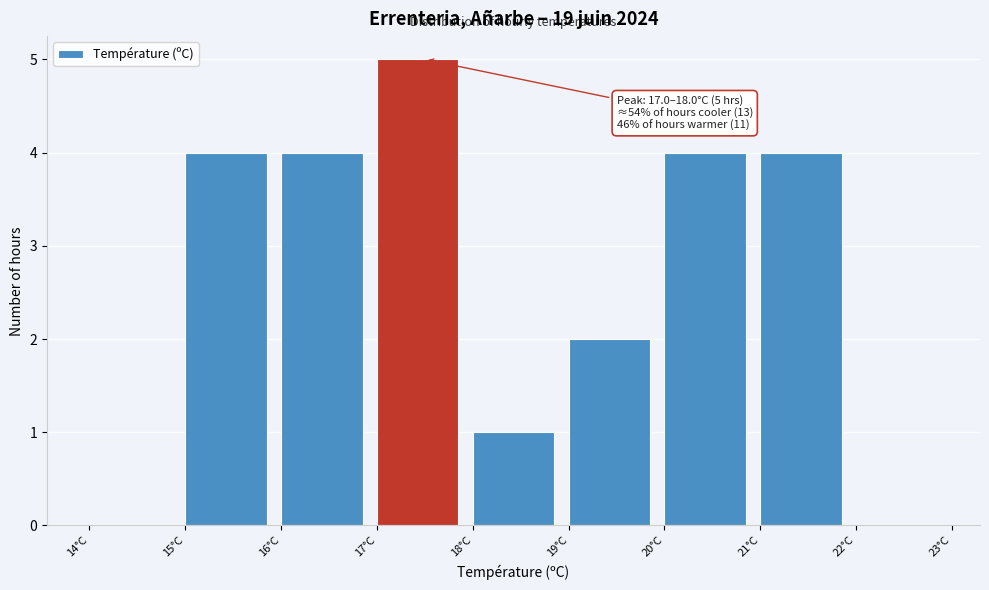

Which range on the x-axis has the tallest bar?

17 to 18